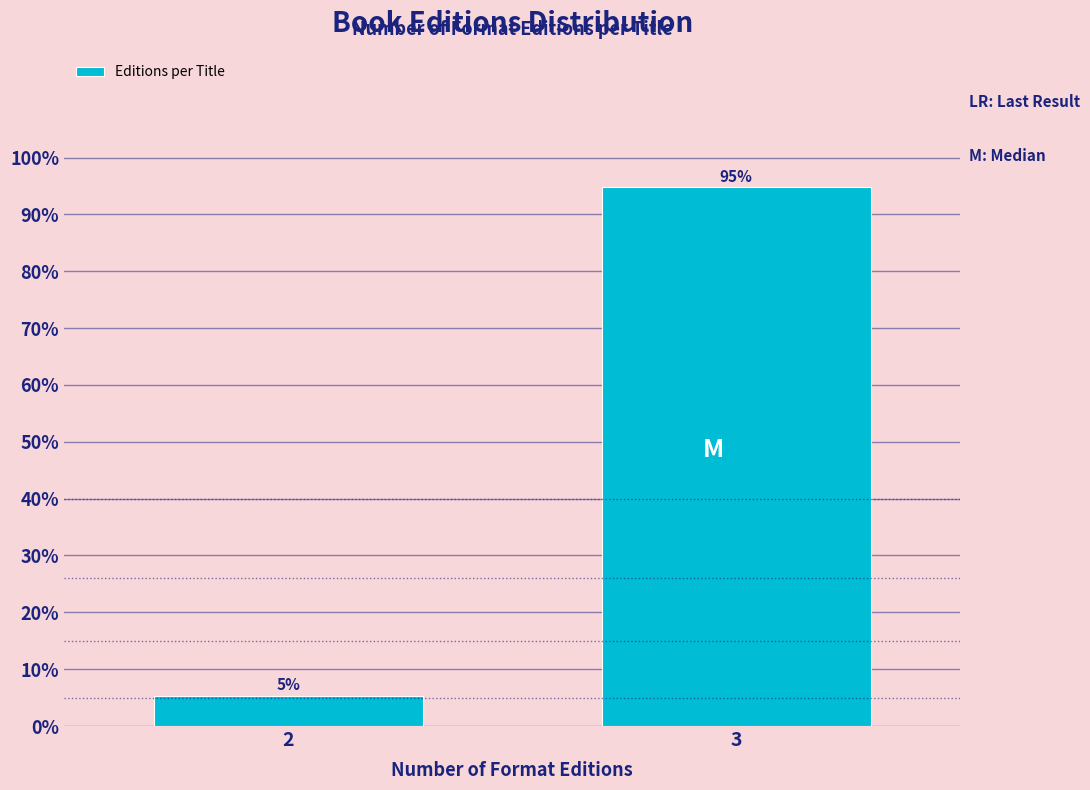

What is the maximum value shown in the chart?

94.7